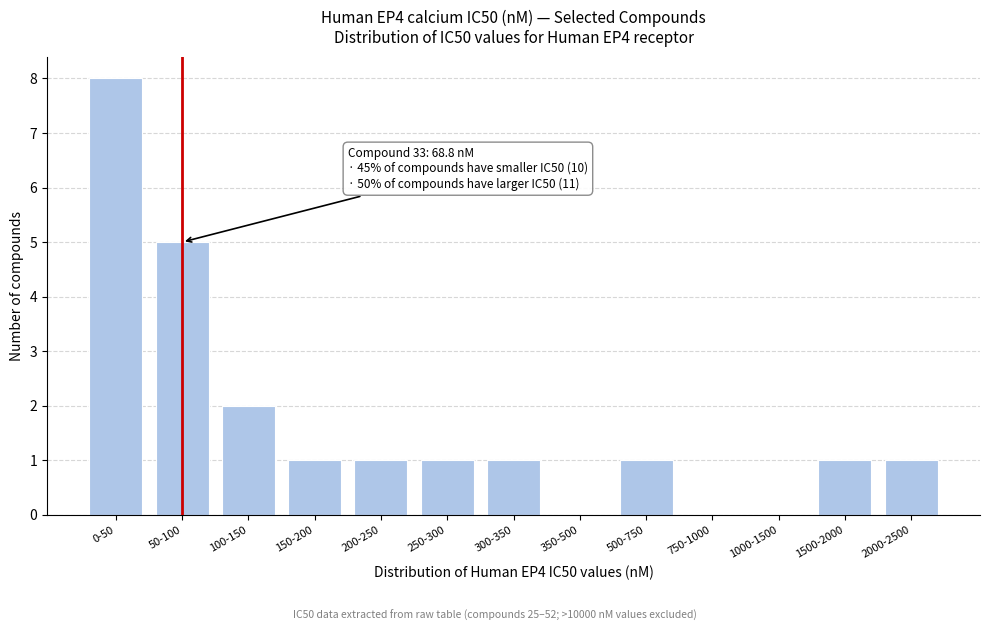

Reading right to left, what are all the values shown in this chart?

2000-2500=1	1500-2000=1	1000-1500=0	750-1000=0	500-750=1	350-500=0	300-350=1	250-300=1	200-250=1	150-200=1	100-150=2	50-100=5	0-50=8